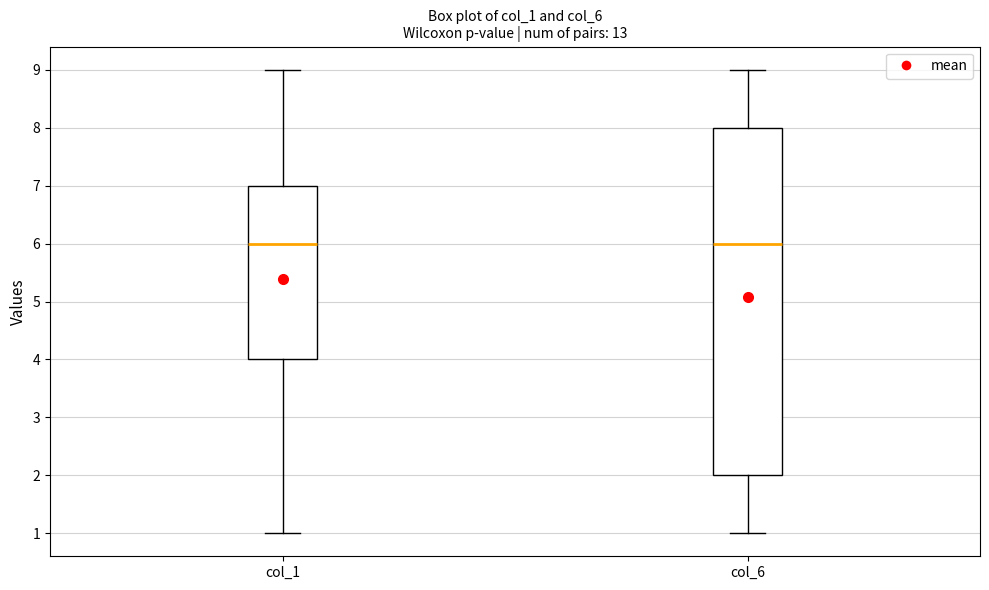

Reading left to right, read every box against the y-axis: the position of its median line, the range the box covers, and the ends of its whiskers. The values are not printed on the chart, so give them approximately, as read against the axis.

col_1: median 6, box 4 to 7, whiskers 1 to 9
col_6: median 6, box 2 to 8, whiskers 1 to 9